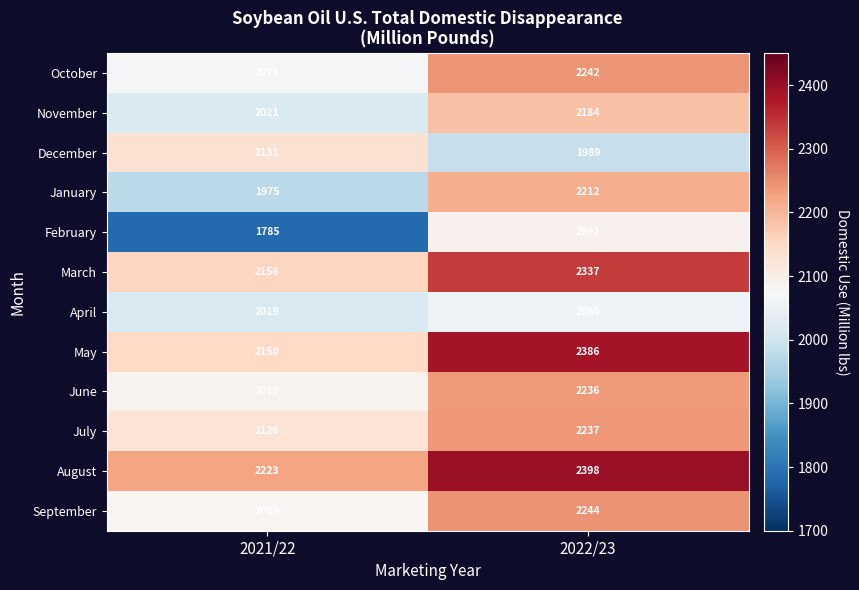

How many categories are shown in the chart?

2